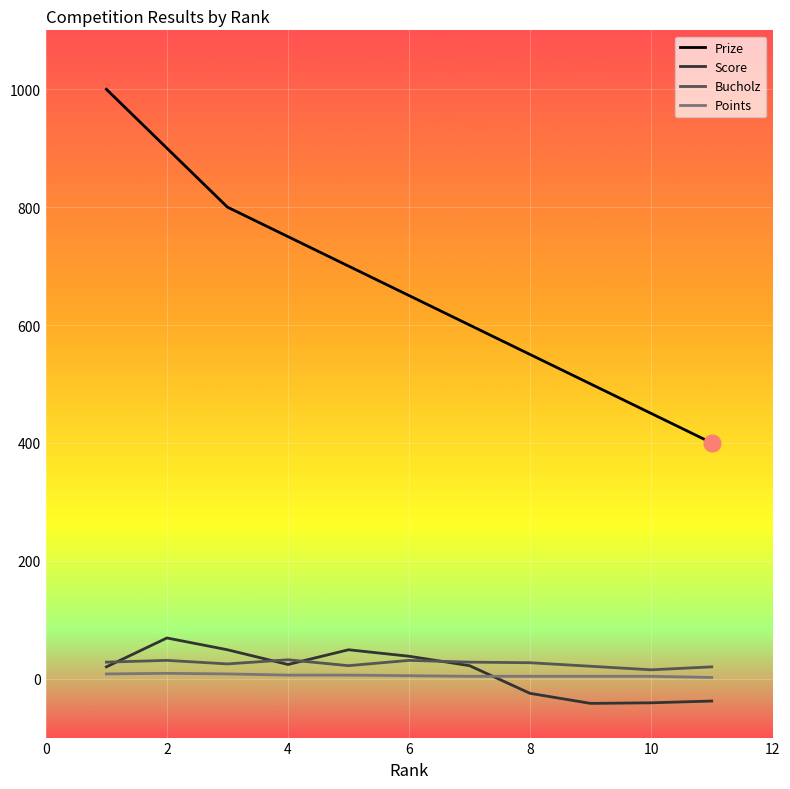

Which series has the largest total across all categories?

Prize